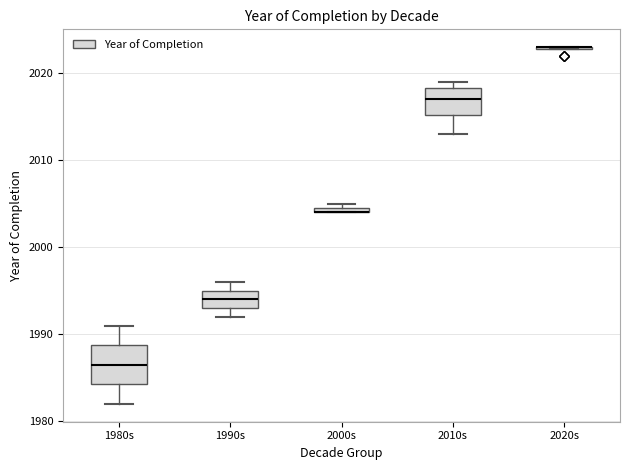

Which box is the tallest, from its lower edge to its upper edge?

1980s